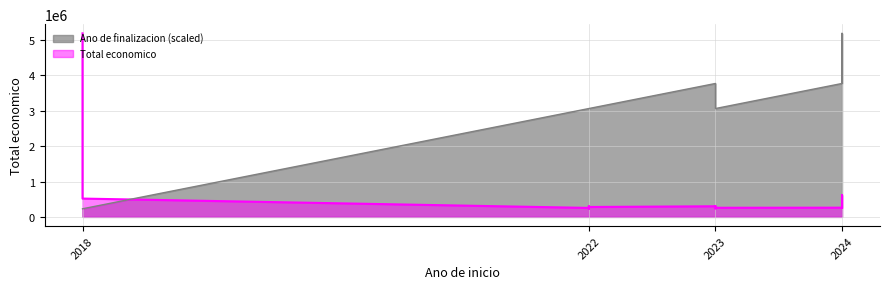

Is it true that Total economico equals 614907.0 at 2024?

True